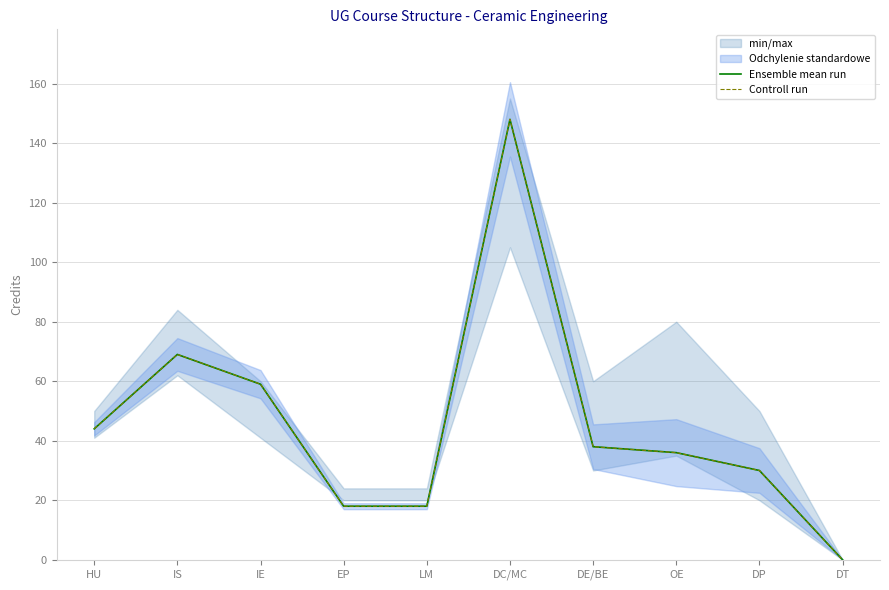

At which category is the sum across all series the highest?

DC/MC